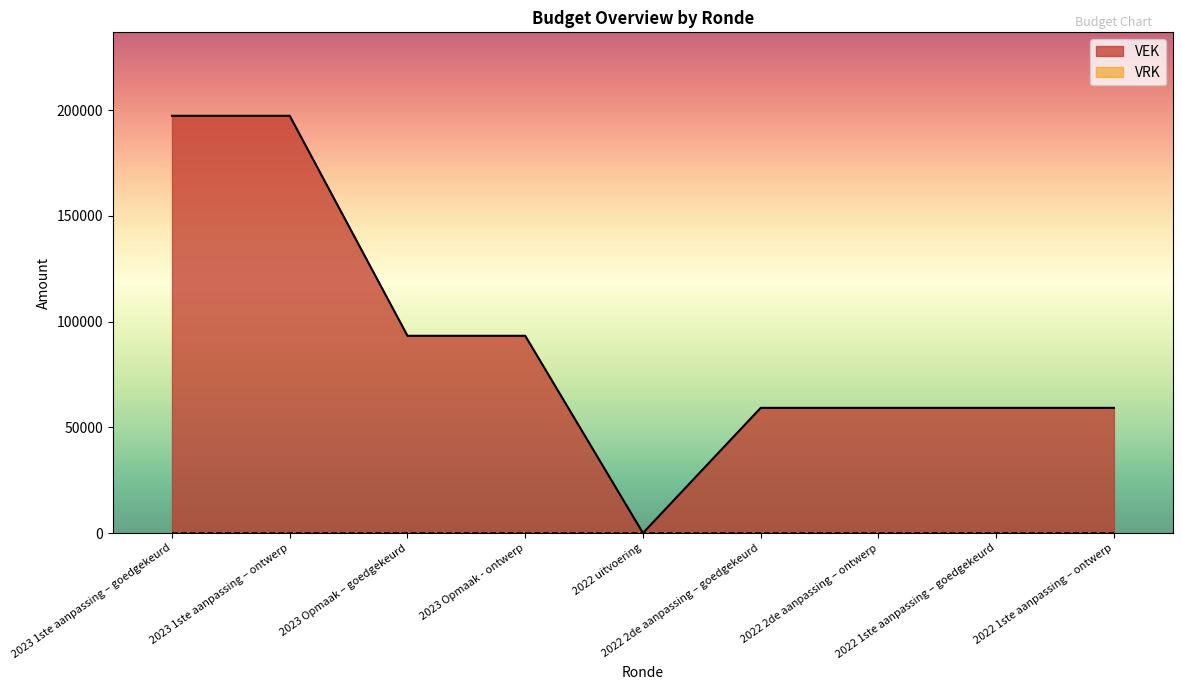

Which category has the highest value across all series?

2023 1ste aanpassing – goedgekeurd